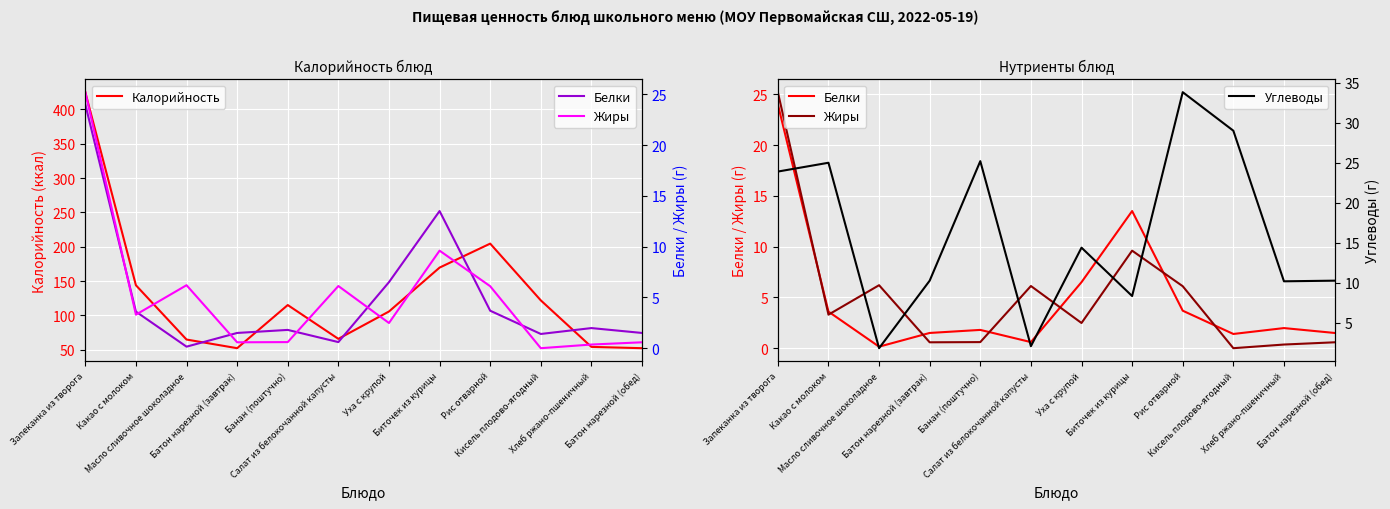

What is the approximate value of Жиры at Салат из белокочанной капусты?

6.1